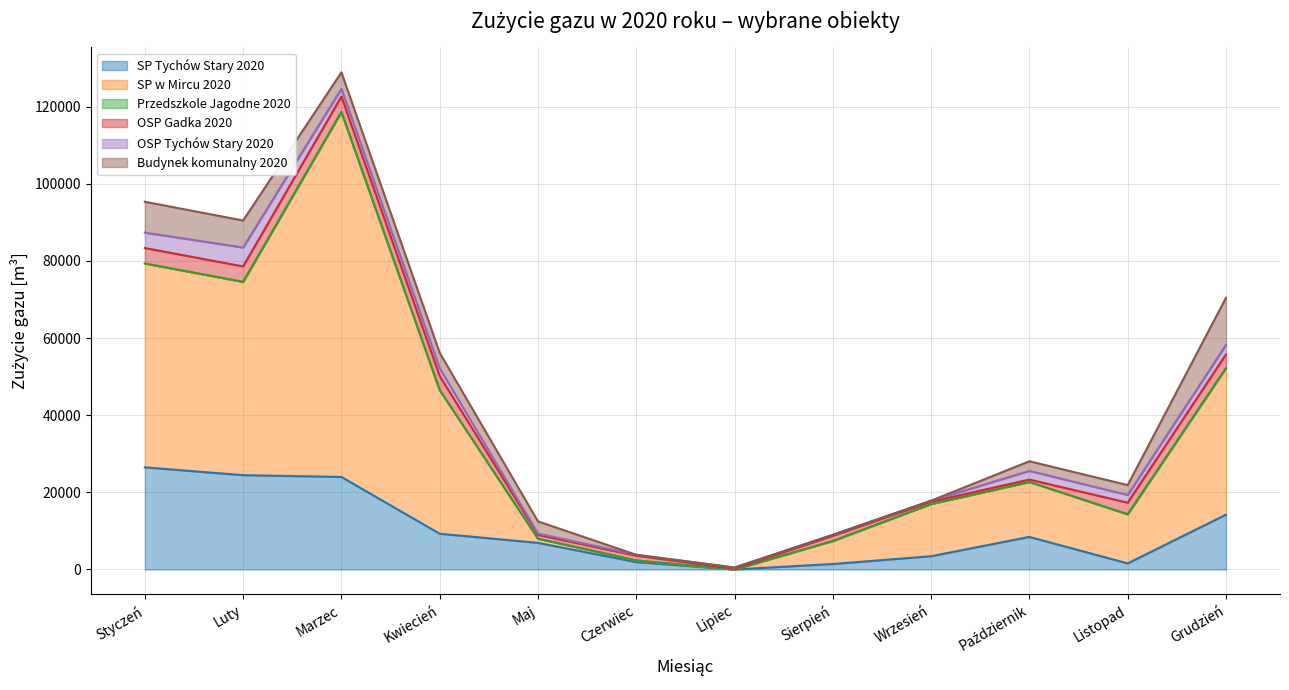

In SP Tychów Stary 2020, how many points are higher than both neighbors (excluding endpoints)?

1